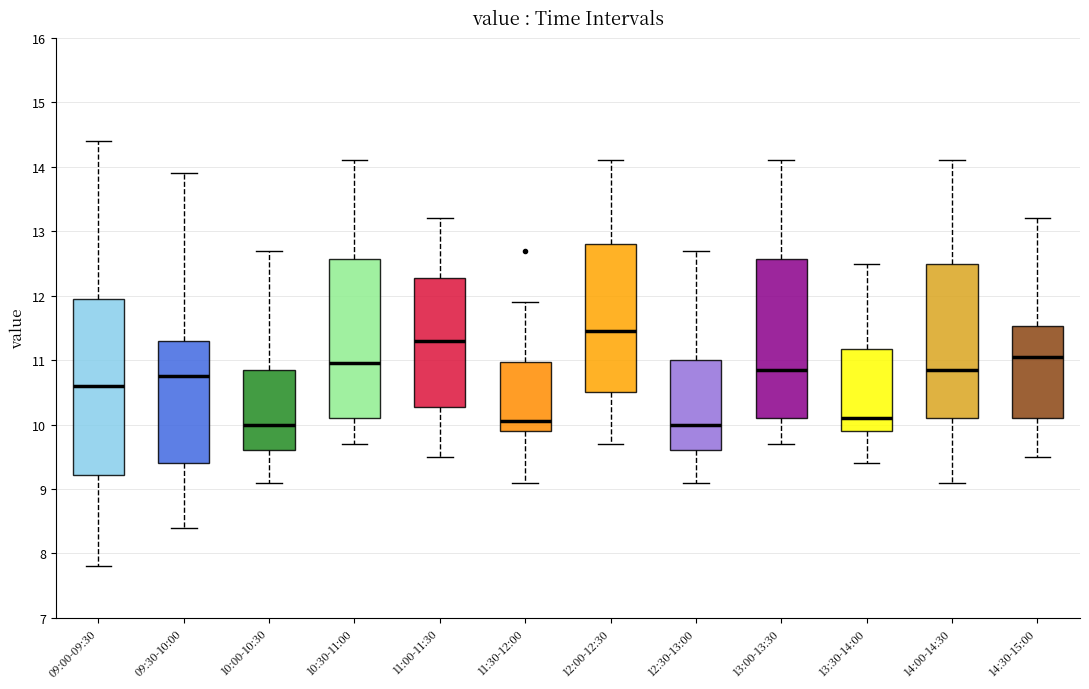

Comparing the boxes themselves (not the whiskers), which one is the tallest?

09:00-09:30